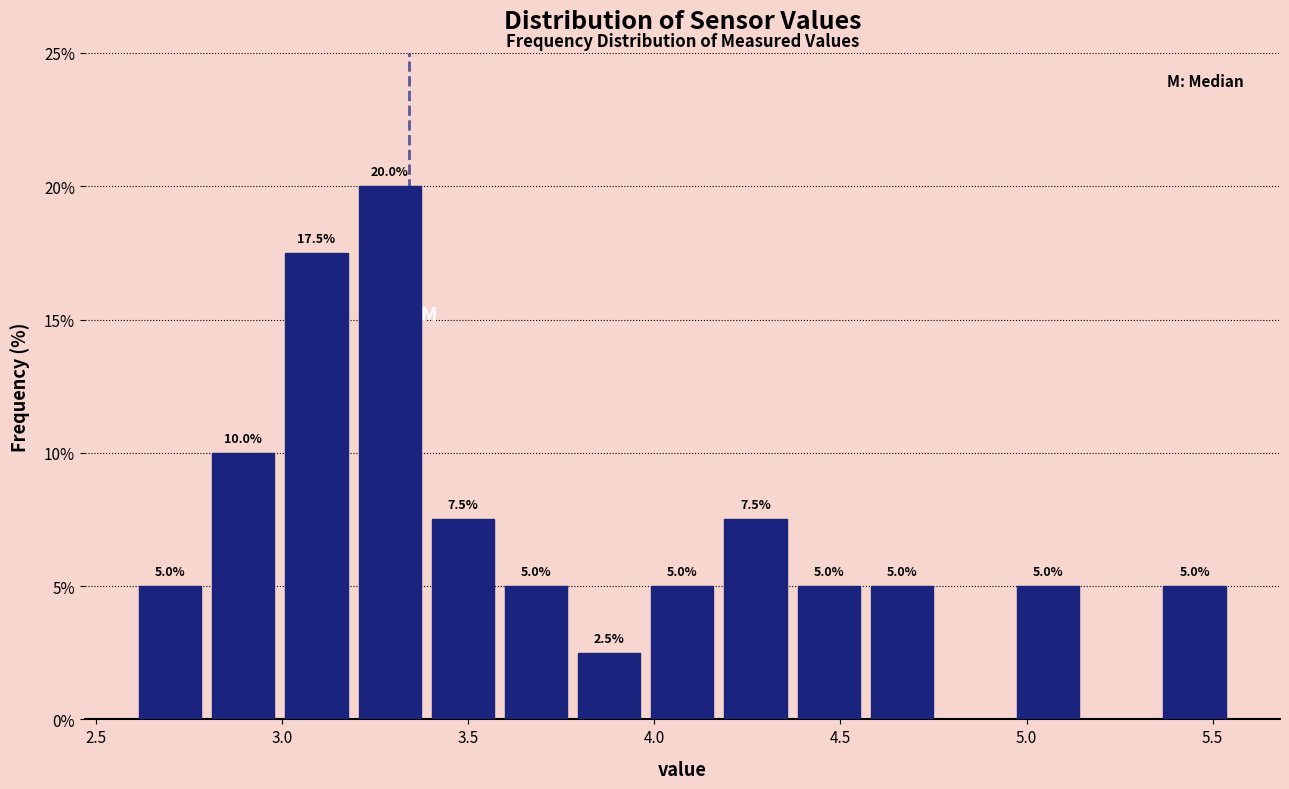

Around what value on the x-axis is the tallest bar? Give the approximate position of its centre, as read against the axis.

3.30